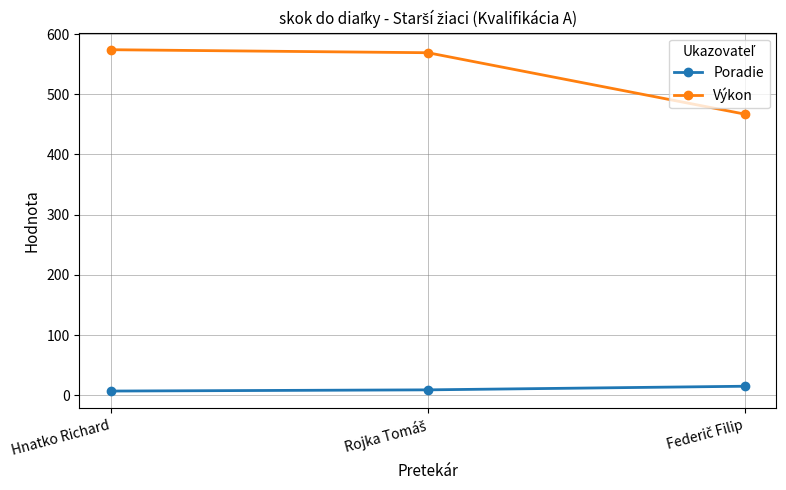

What is the label of the 1st point from the left?

Hnatko Richard